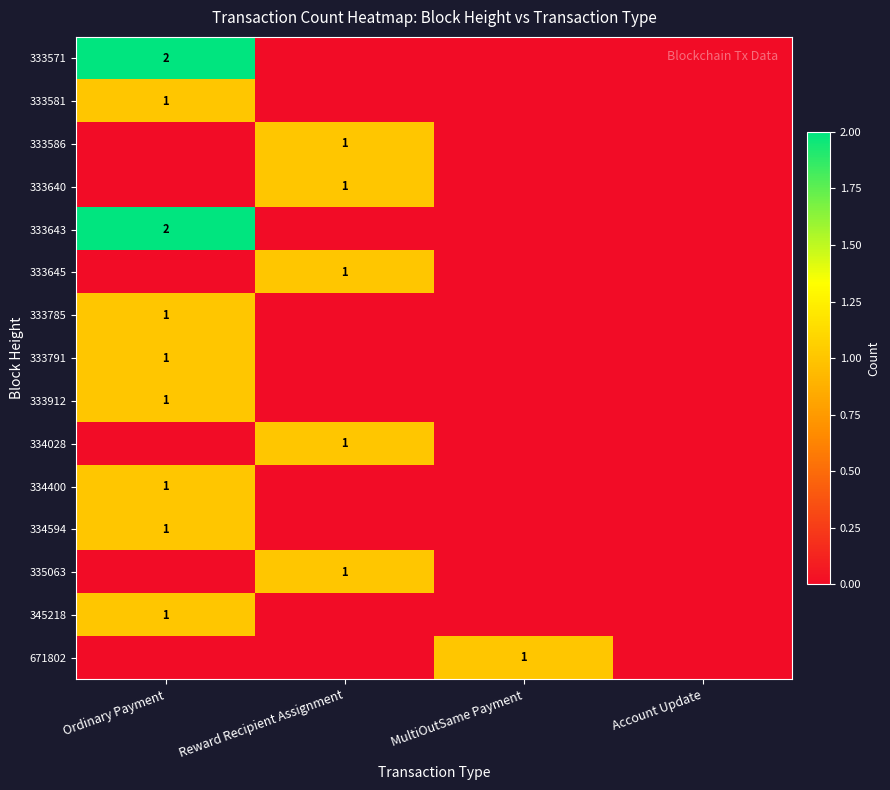

At which category is the sum across all series the highest?

Ordinary Payment